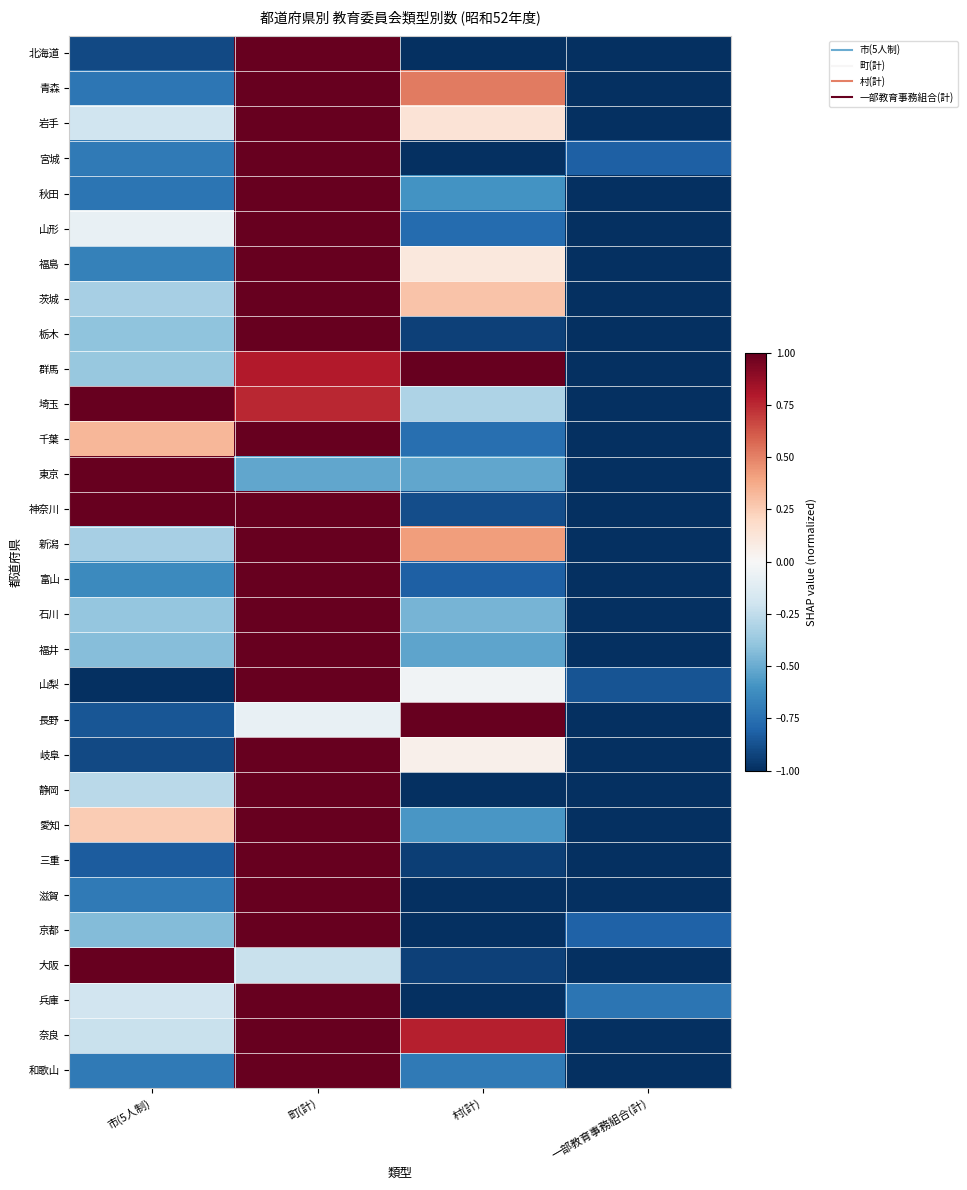

What is the spread (max minus min) of values at 村(計)?

2.0